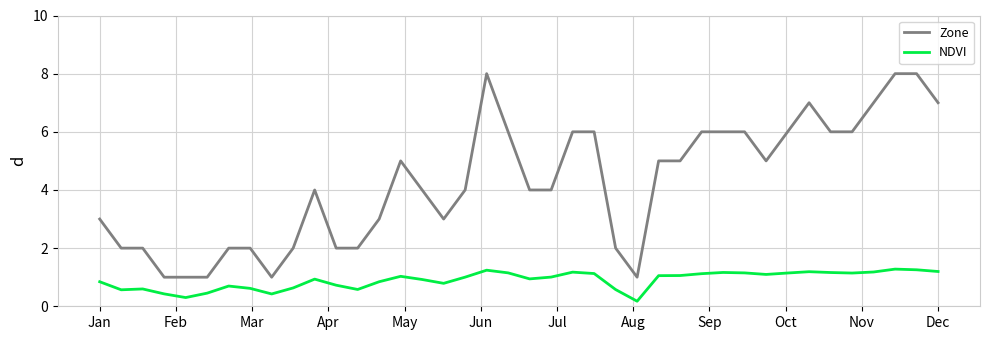

What is the maximum value for Zone?

8.0